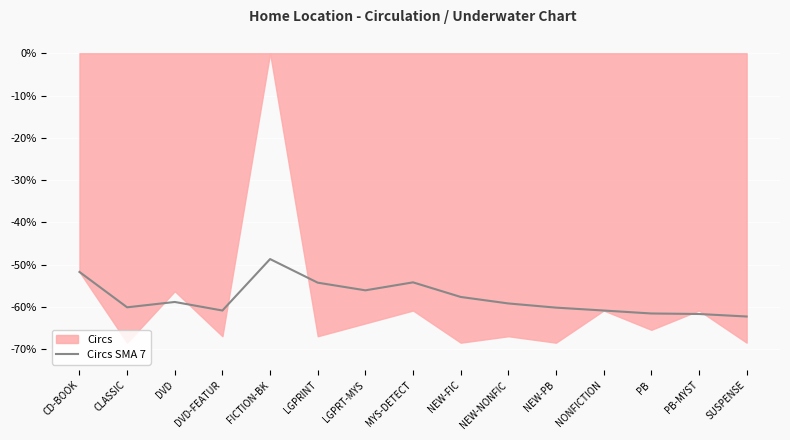

True or false: the data has more than 2 interior local peaks.

True